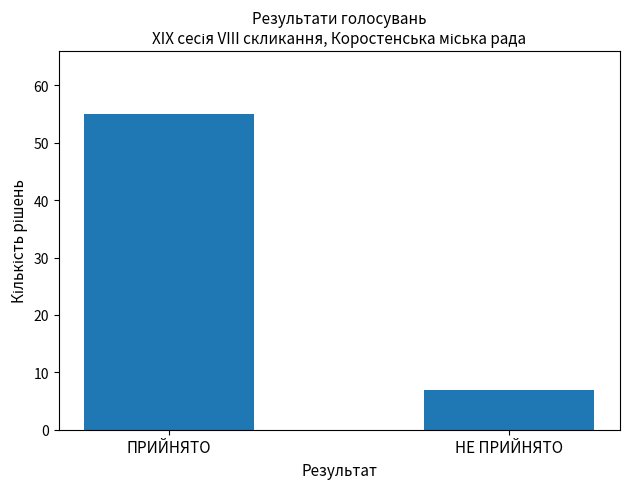

Approximately how many times larger is the value at НЕ ПРИЙНЯТО compared to ПРИЙНЯТО?

0.1